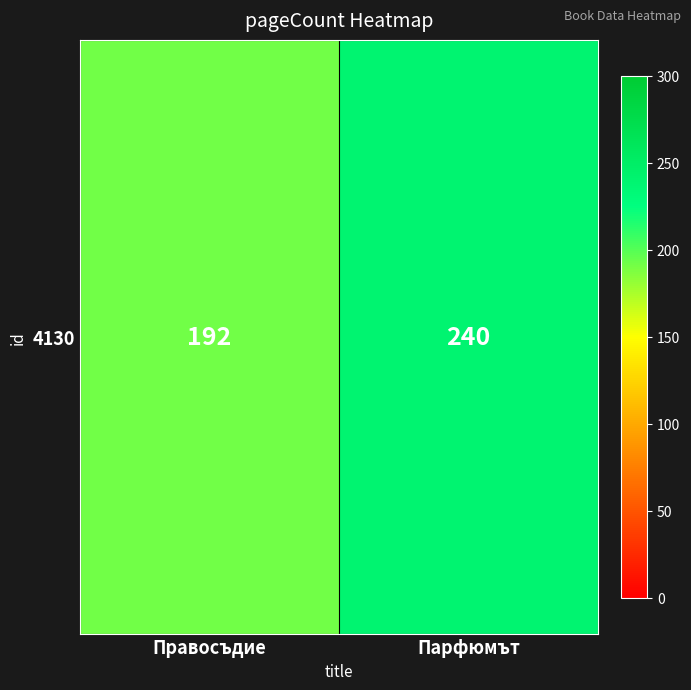

Reading right to left, extract all data points from this chart.

Парфюмът=240	Правосъдие=192